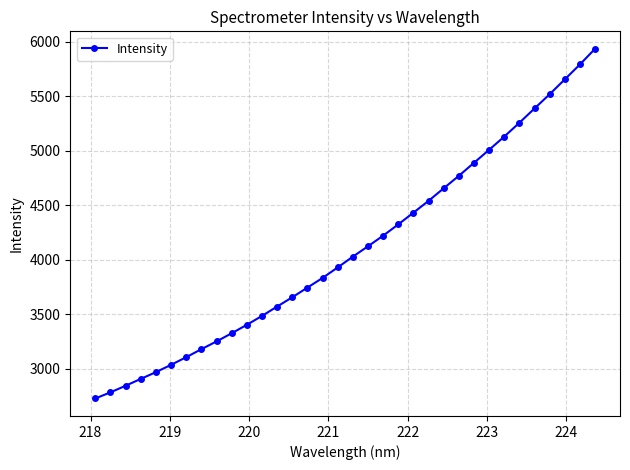

What is the difference between the maximum and minimum values?

3206.9